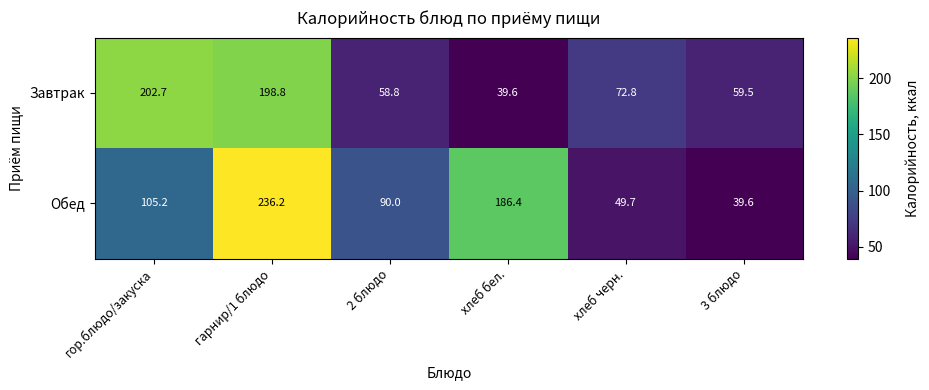

Read the Обед value at гор.блюдо/закуска.

105.2